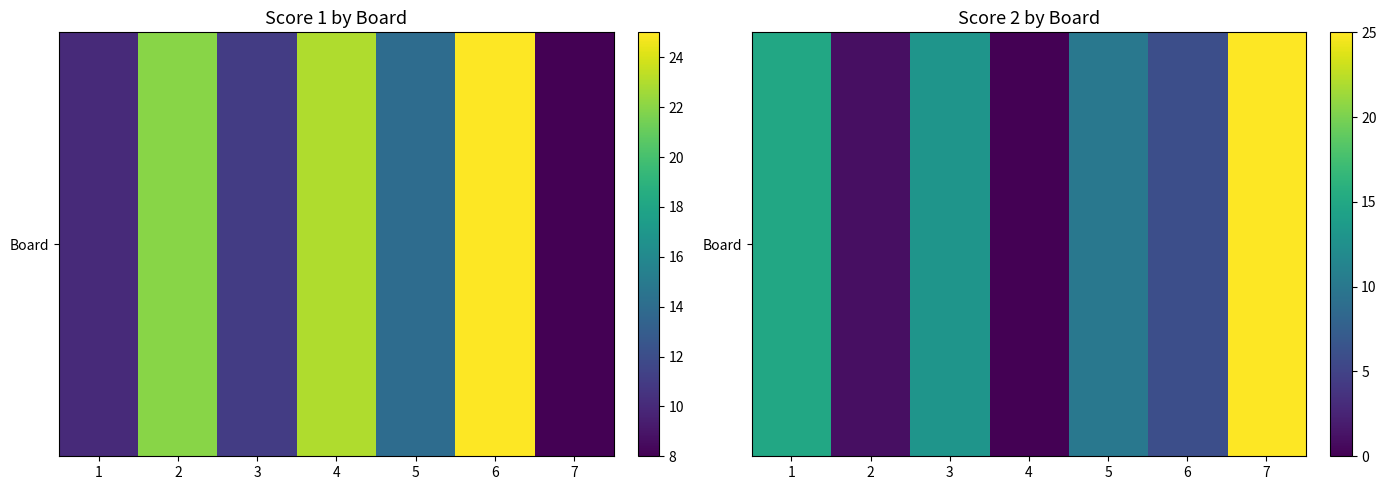

Which label corresponds to the largest value in the chart?

7